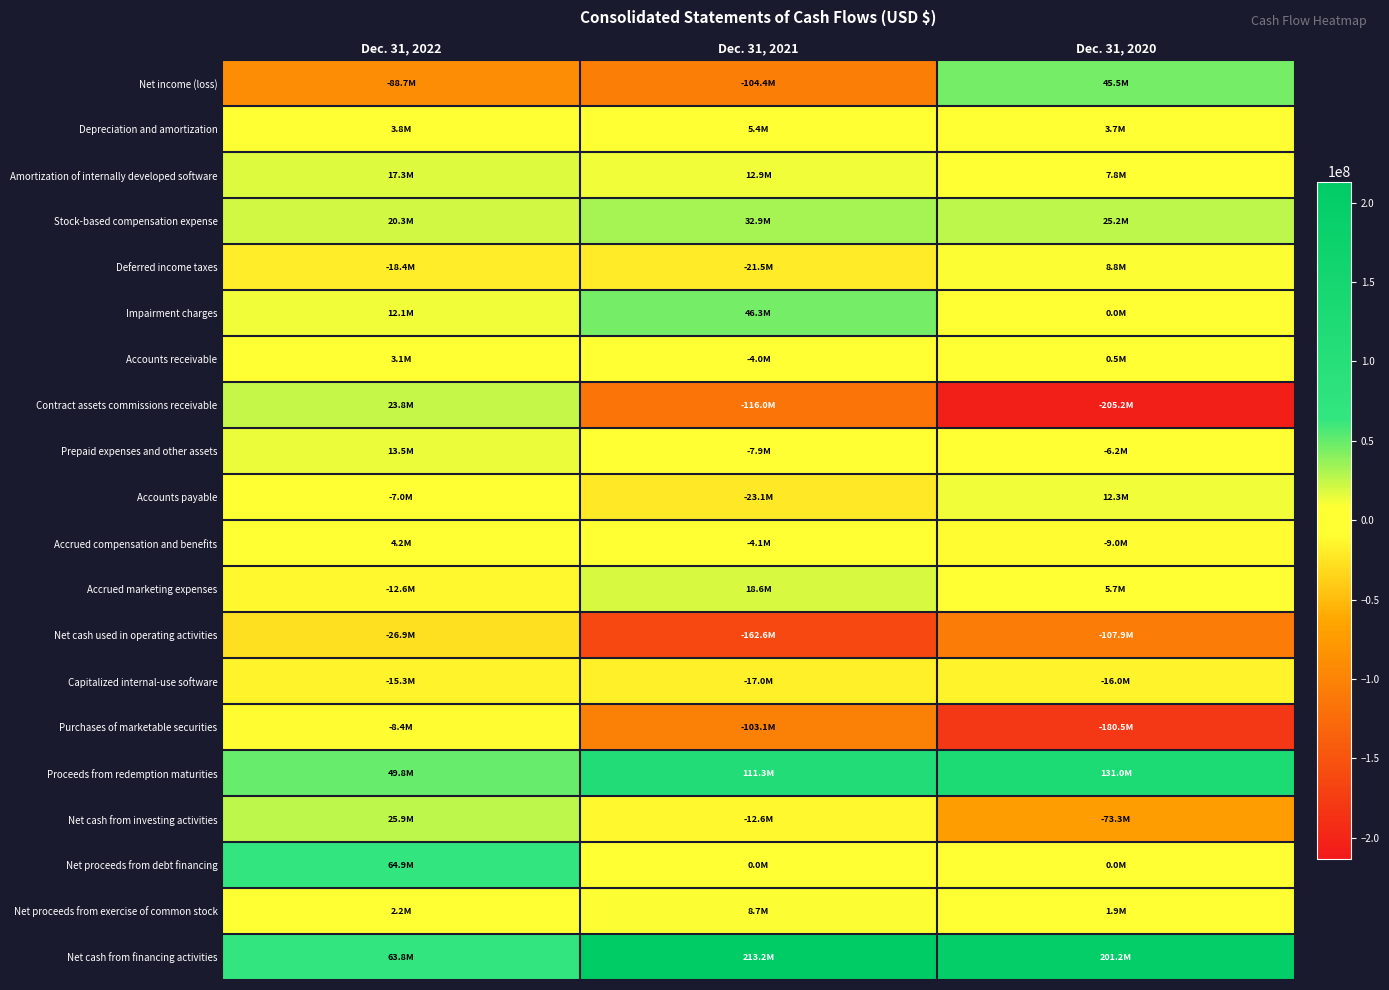

Reading left to right, what are all the values shown in this chart?

Net income (loss): Dec. 31, 2022=-88722000	Dec. 31, 2021=-104375000	Dec. 31, 2020=45450000
Depreciation and amortization: Dec. 31, 2022=3845000	Dec. 31, 2021=5430000	Dec. 31, 2020=3694000
Amortization of internally developed software: Dec. 31, 2022=17263000	Dec. 31, 2021=12901000	Dec. 31, 2020=7756000
Stock-based compensation expense: Dec. 31, 2022=20316000	Dec. 31, 2021=32857000	Dec. 31, 2020=25172000
Deferred income taxes: Dec. 31, 2022=-18436000	Dec. 31, 2021=-21522000	Dec. 31, 2020=8817000
Impairment charges: Dec. 31, 2022=12102000	Dec. 31, 2021=46344000	Dec. 31, 2020=0
Accounts receivable: Dec. 31, 2022=3118000	Dec. 31, 2021=-3952000	Dec. 31, 2020=533000
Contract assets commissions receivable: Dec. 31, 2022=23760000	Dec. 31, 2021=-116030000	Dec. 31, 2020=-205209000
Prepaid expenses and other assets: Dec. 31, 2022=13473000	Dec. 31, 2021=-7945000	Dec. 31, 2020=-6180000
Accounts payable: Dec. 31, 2022=-7029000	Dec. 31, 2021=-23052000	Dec. 31, 2020=12294000
Accrued compensation and benefits: Dec. 31, 2022=4232000	Dec. 31, 2021=-4083000	Dec. 31, 2020=-9036000
Accrued marketing expenses: Dec. 31, 2022=-12614000	Dec. 31, 2021=18596000	Dec. 31, 2020=5747000
Net cash used in operating activities: Dec. 31, 2022=-26869000	Dec. 31, 2021=-162622000	Dec. 31, 2020=-107860000
Capitalized internal-use software: Dec. 31, 2022=-15292000	Dec. 31, 2021=-16992000	Dec. 31, 2020=-16005000
Purchases of marketable securities: Dec. 31, 2022=-8402000	Dec. 31, 2021=-103058000	Dec. 31, 2020=-180505000
Proceeds from redemption maturities: Dec. 31, 2022=49769000	Dec. 31, 2021=111284000	Dec. 31, 2020=130978000
Net cash from investing activities: Dec. 31, 2022=25861000	Dec. 31, 2021=-12631000	Dec. 31, 2020=-73283000
Net proceeds from debt financing: Dec. 31, 2022=64862000	Dec. 31, 2021=0	Dec. 31, 2020=0
Net proceeds from exercise of common stock: Dec. 31, 2022=2214000	Dec. 31, 2021=8699000	Dec. 31, 2020=1941000
Net cash from financing activities: Dec. 31, 2022=63838000	Dec. 31, 2021=213241000	Dec. 31, 2020=201249000